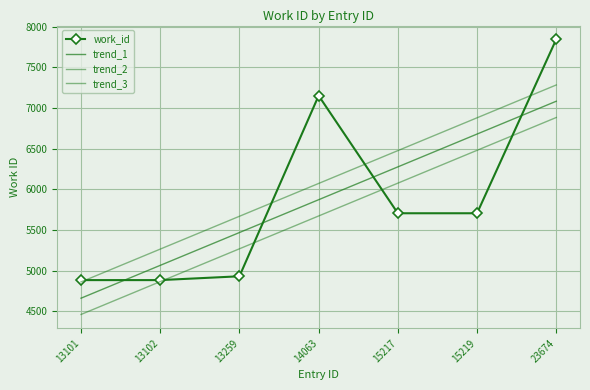

What is the average value?

5872